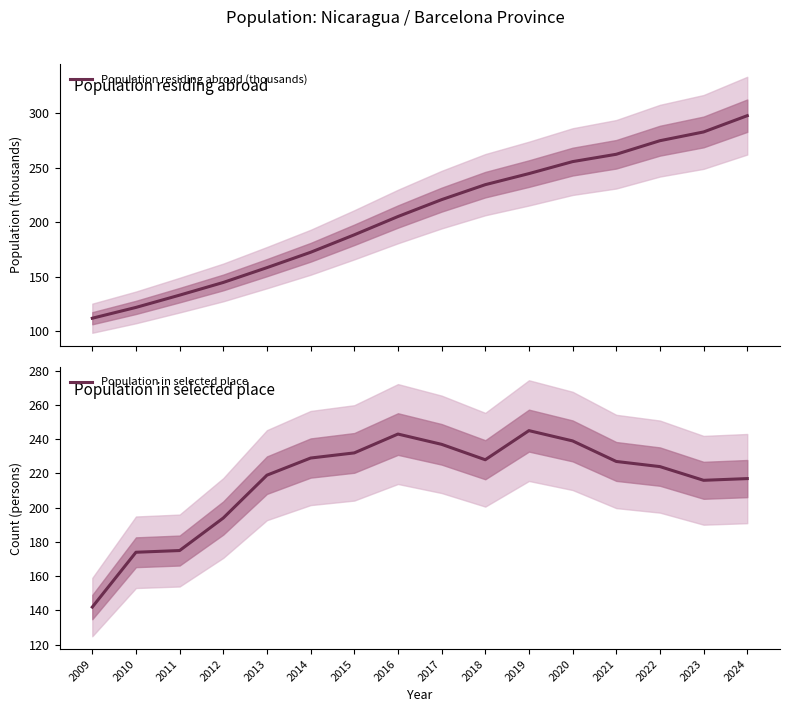

Which series changed the most between 2021 and 2022?

Population residing abroad (thousands)